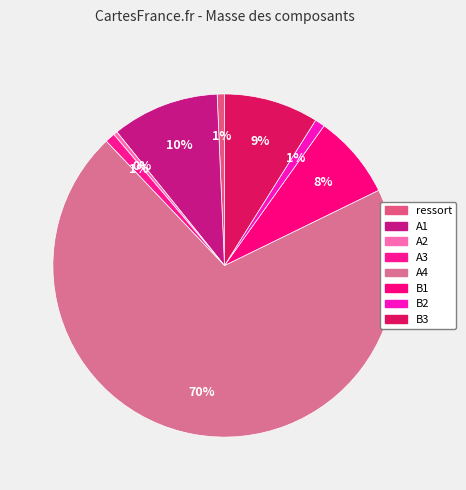

What percentage do ressort and B1 together represent?

8.6%